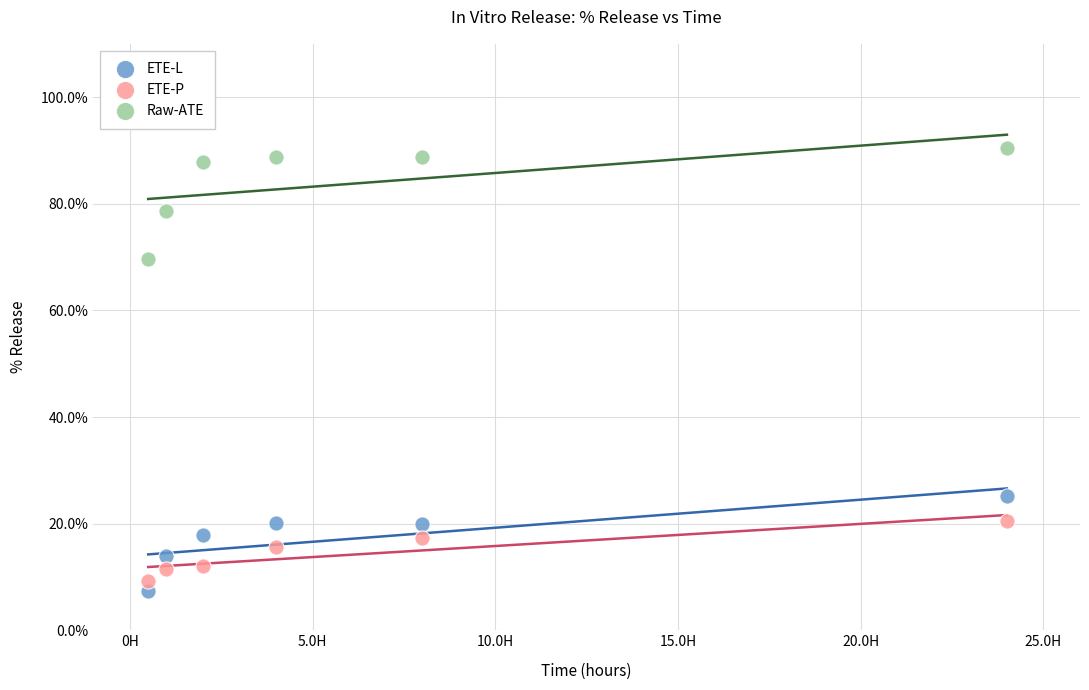

Across all data points, what is the range of X values (max minus min)?

23.5